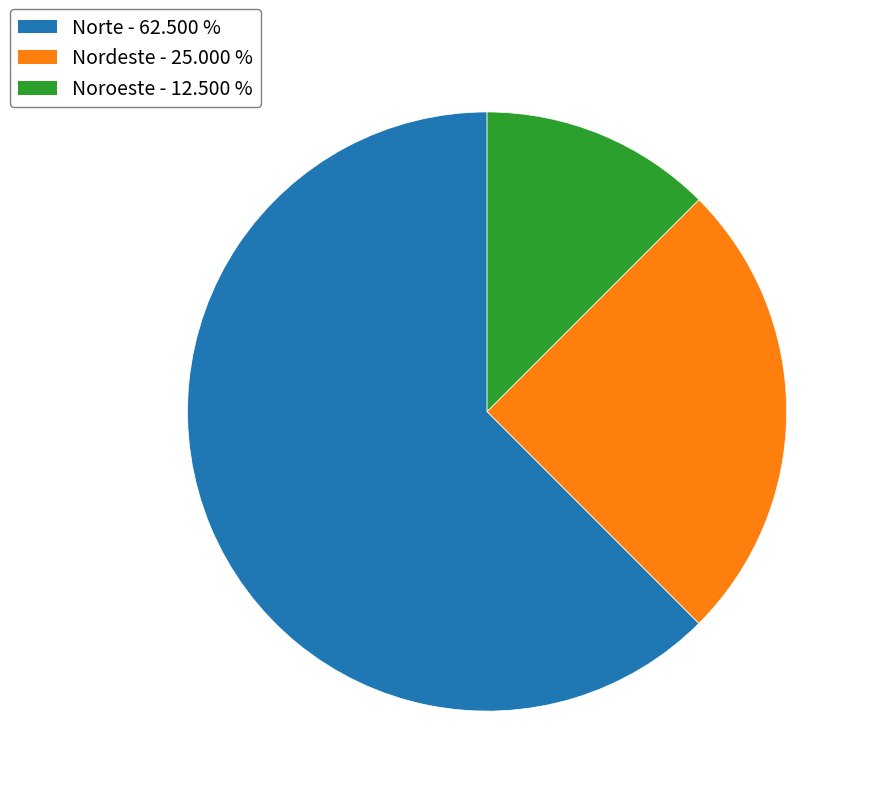

Which slice is the smallest?

Noroeste